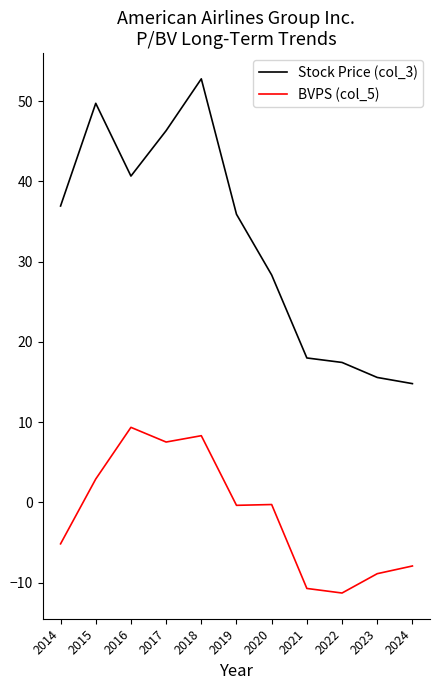

What is the sum of all Stock Price (col_3) values?

356.4